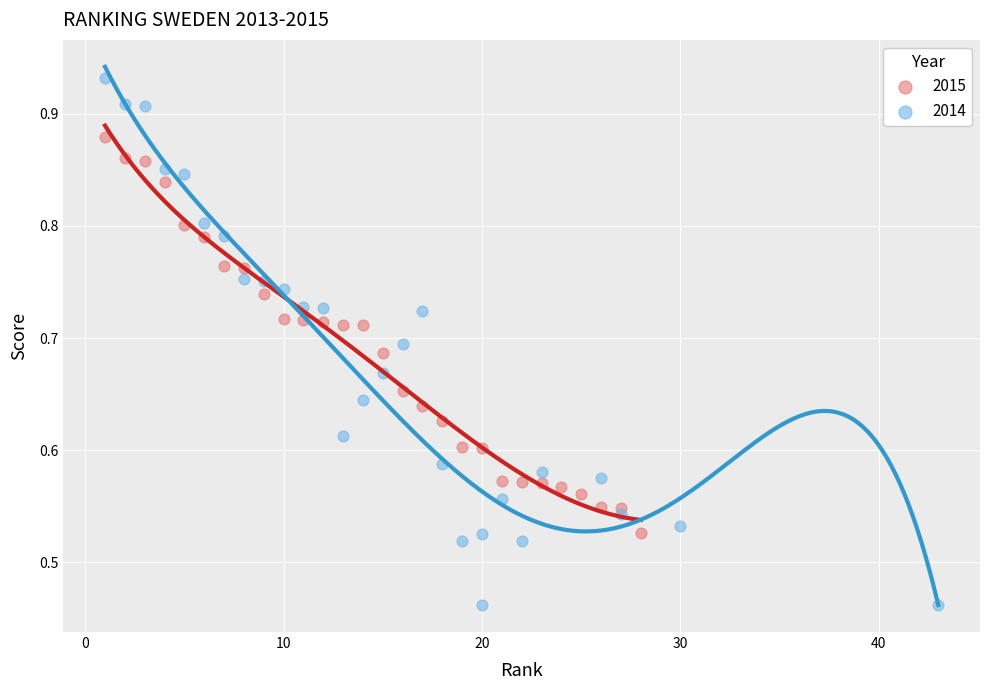

Which series contains the lowest Y value?

2014